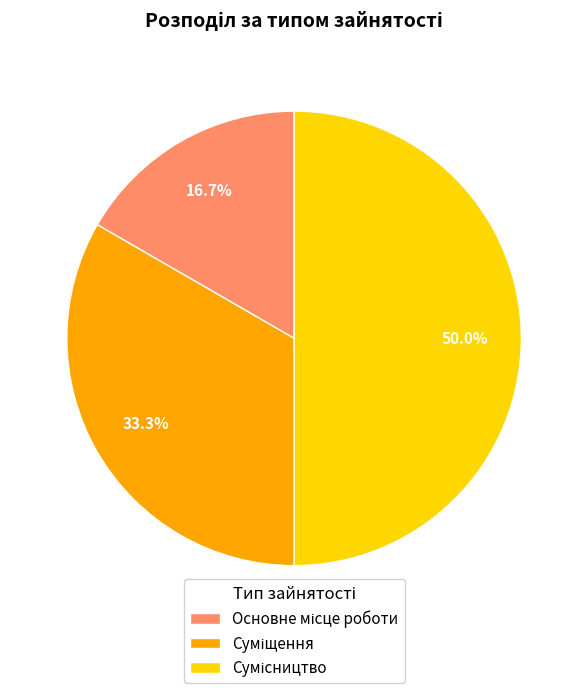

The Сумісництво slice represents 50% of the pie. True or false?

True